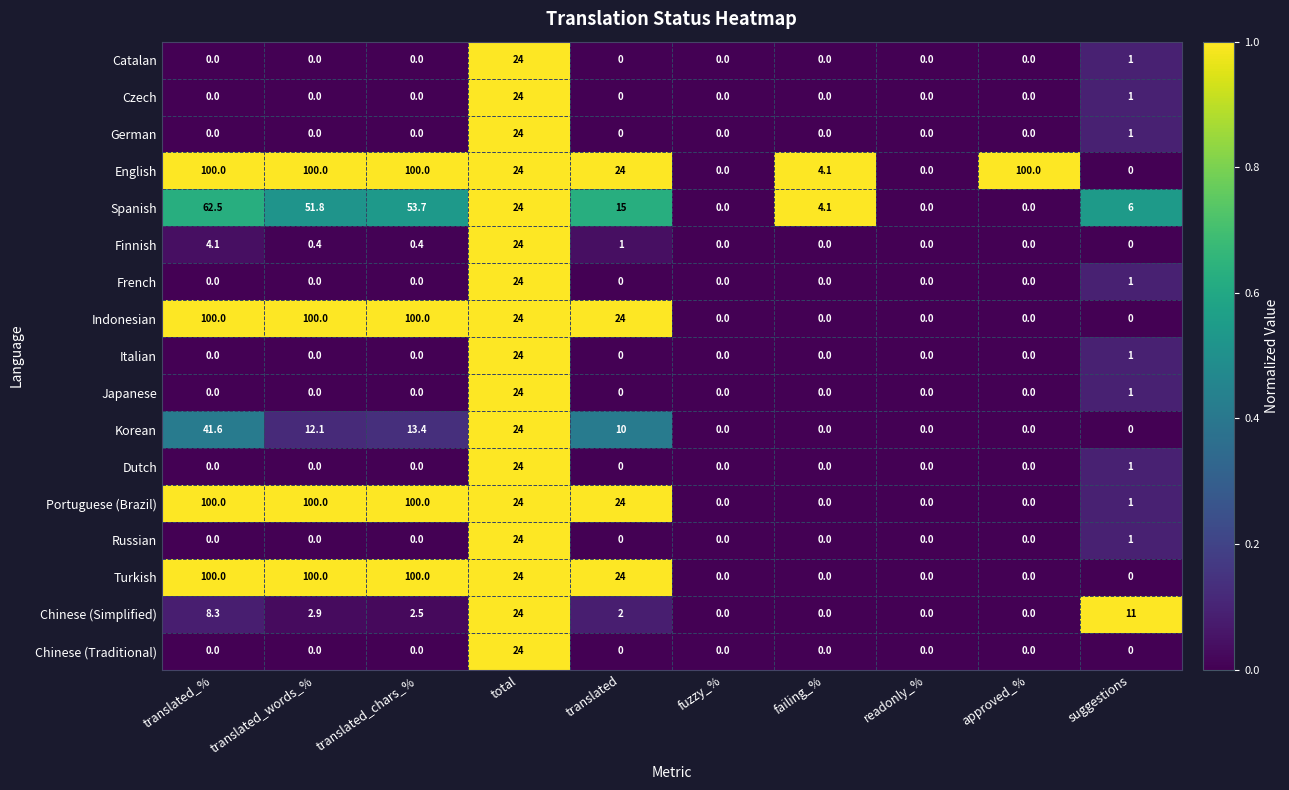

What is the spread (max minus min) of values at translated_words_%?

100.0